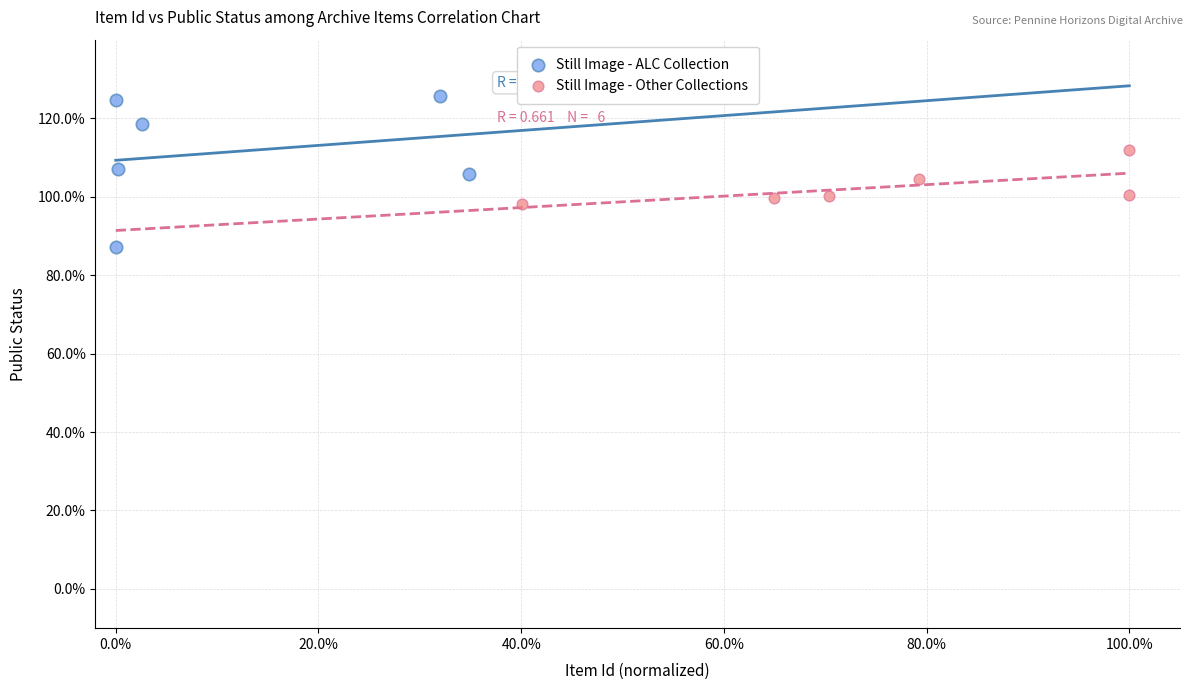

Which series reaches the maximum Y coordinate?

Still Image - ALC Collection